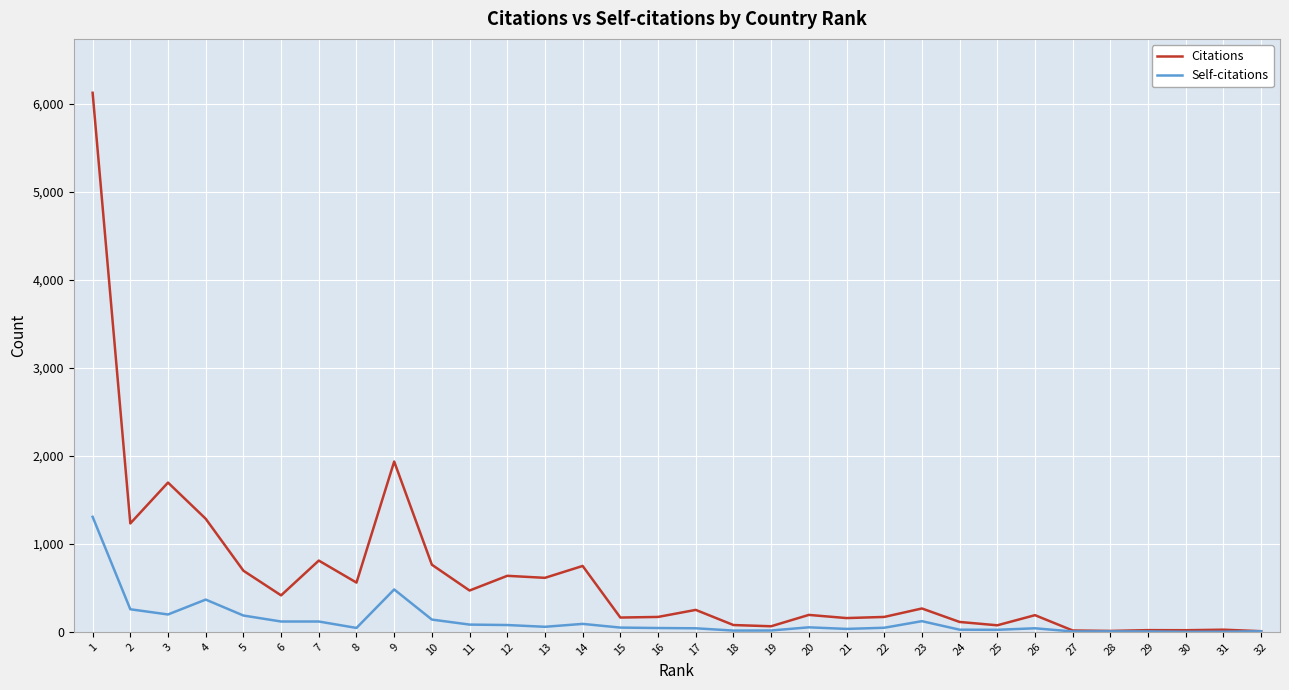

Rank the series at 1 from lowest to highest value.

Self-citations, Citations